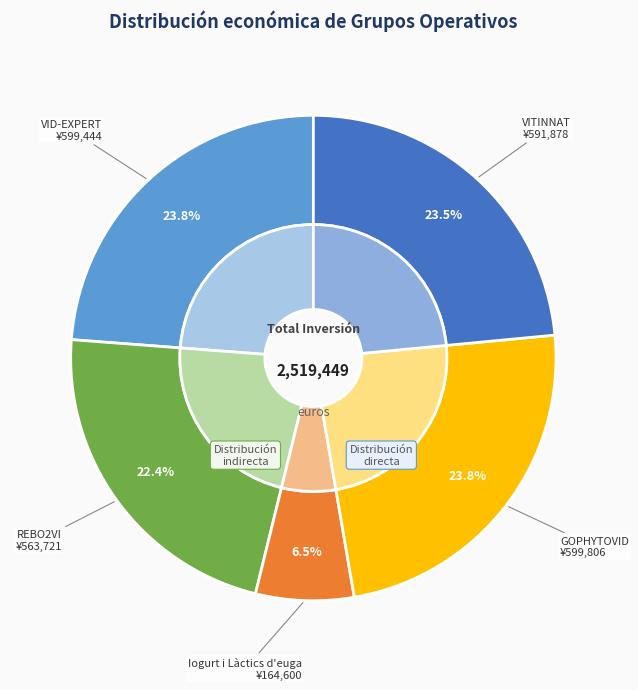

Rank the categories by value from highest to lowest.

GOPHYTOVID, VID-EXPERT, VITINNAT, REBO2VI, Iogurt i Làctics d'euga